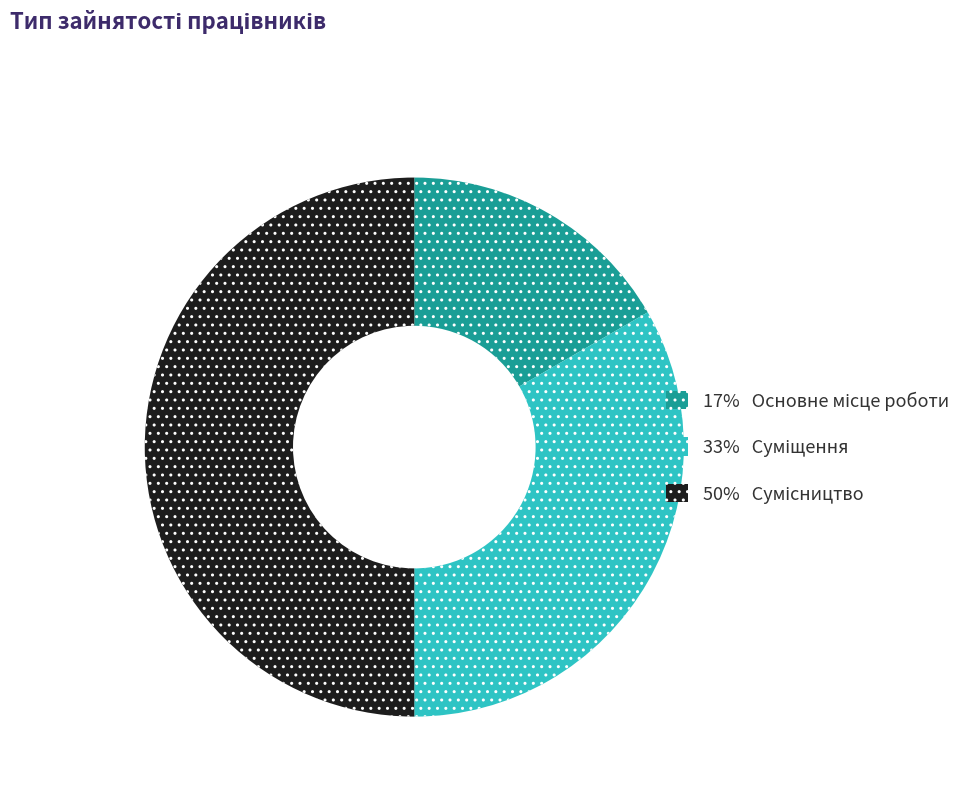

Rank the categories by value from lowest to highest.

Основне місце роботи, Суміщення, Сумісництво